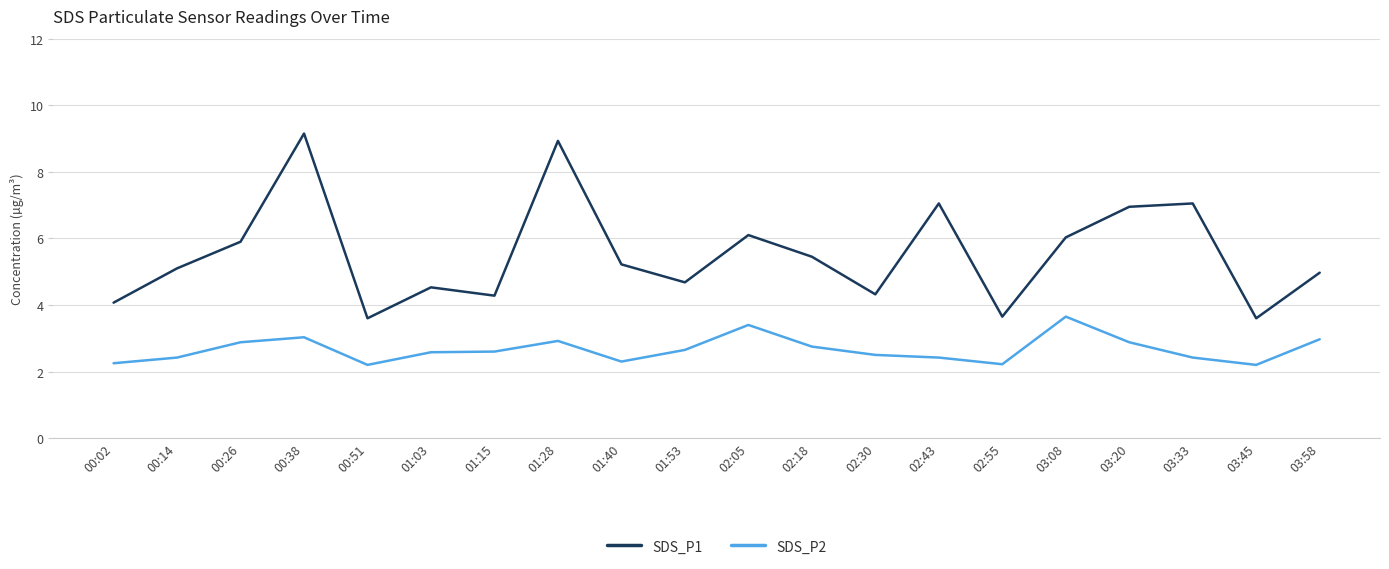

List the series in order of their peak value, highest first.

SDS_P1, SDS_P2